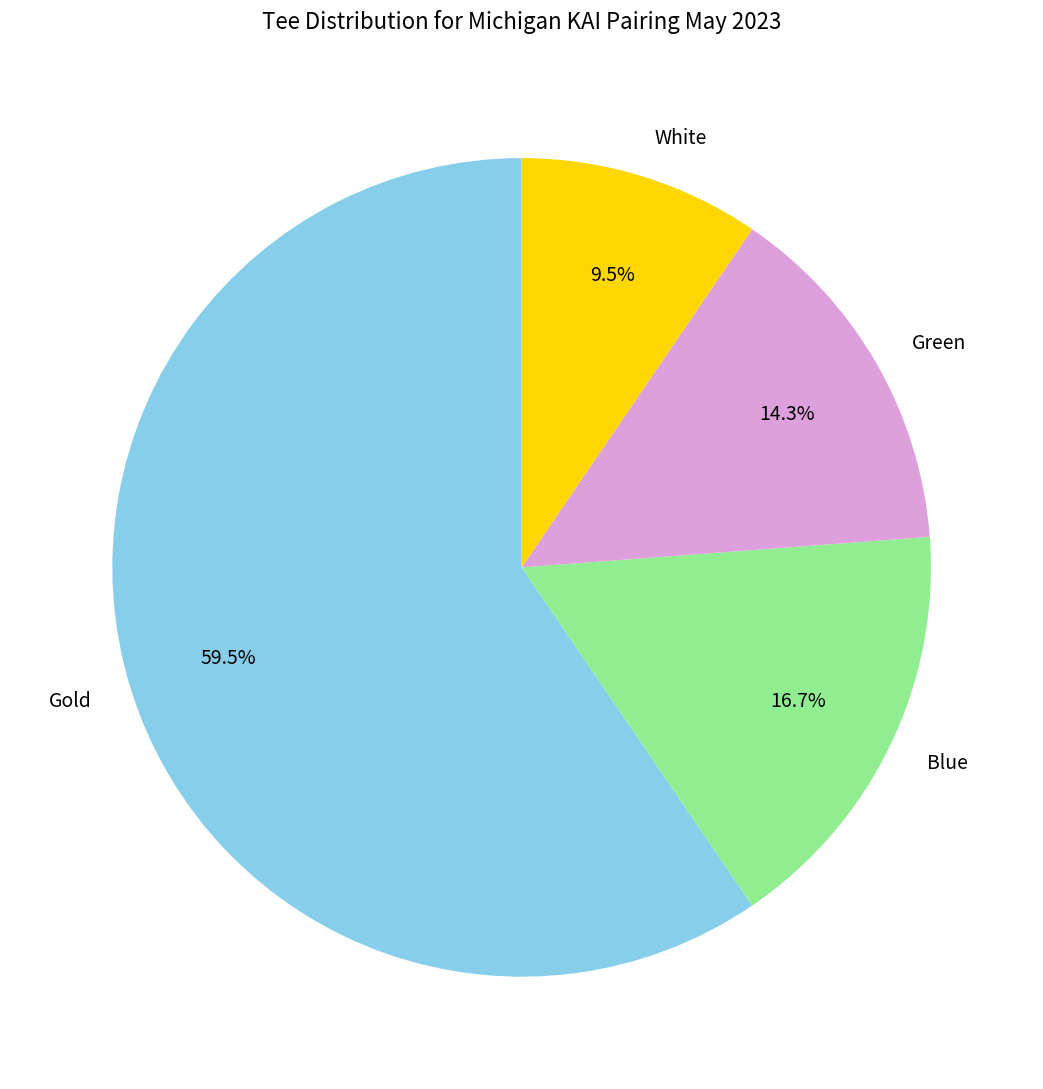

To the nearest percent, what is the average slice percentage?

25%